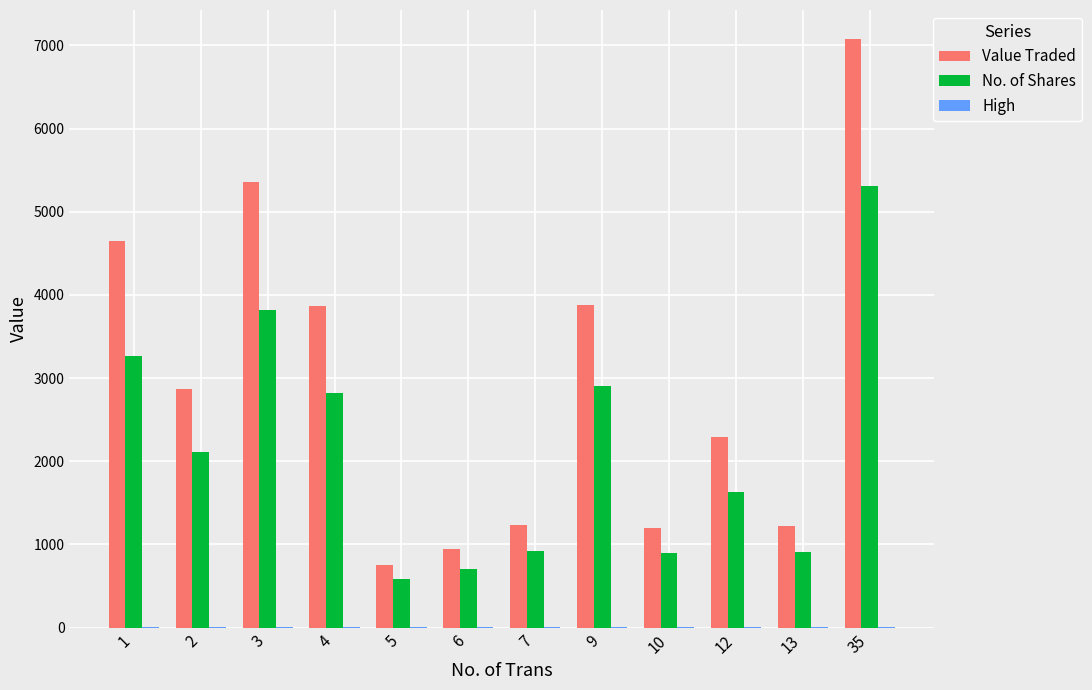

Is the value of Value Traded at 35 greater than the value of No. of Shares at 9?

Yes